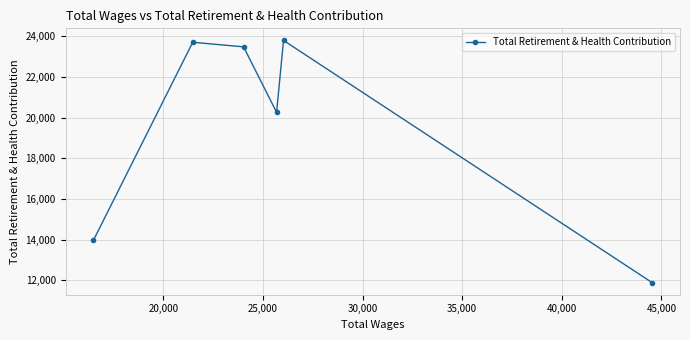

Reading left to right, transcribe all the data shown in this chart.

13964	23704	23479	20258	23794	11882